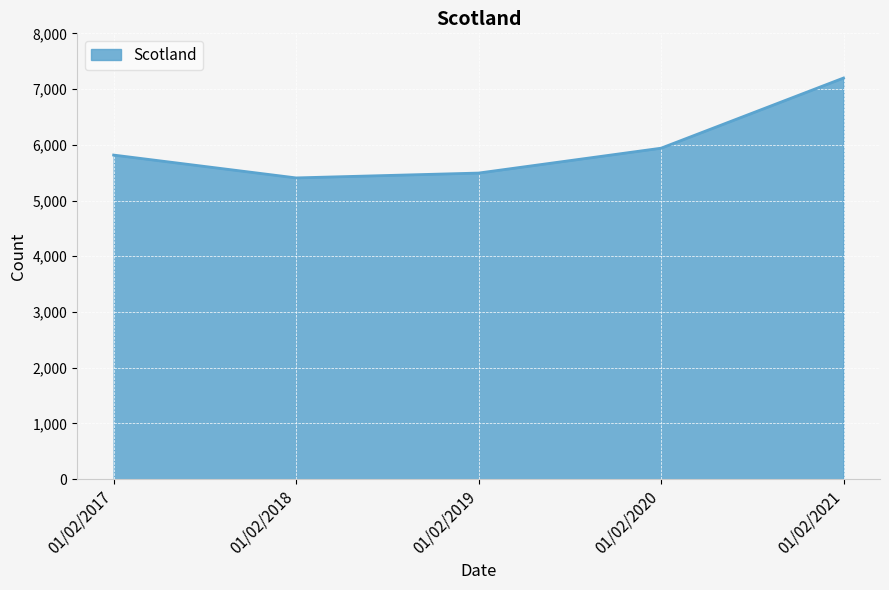

How many distinct data groups are displayed?

1